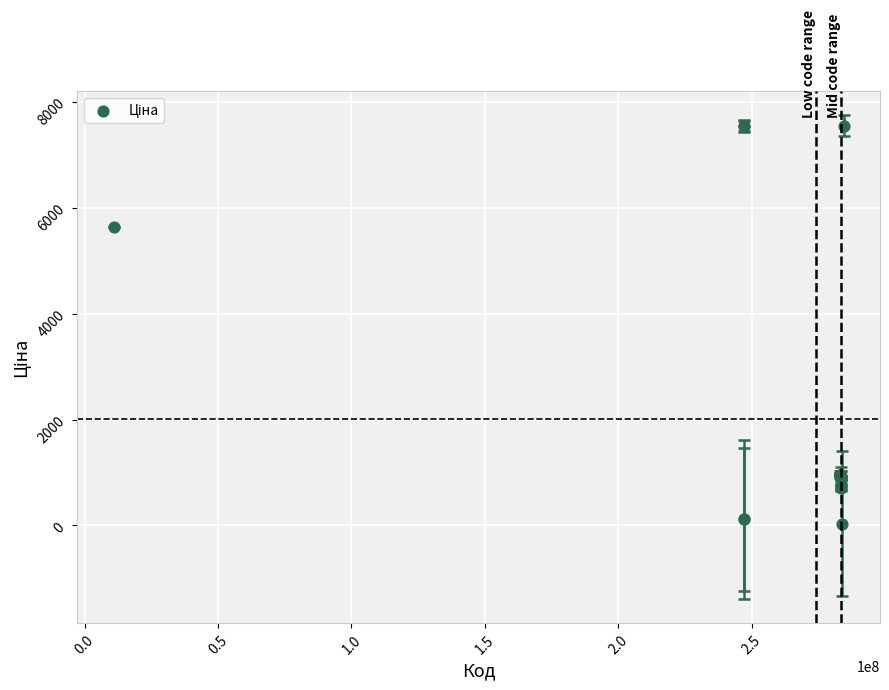

What Y value in the scatter plot is closest to 3788?

5636.0